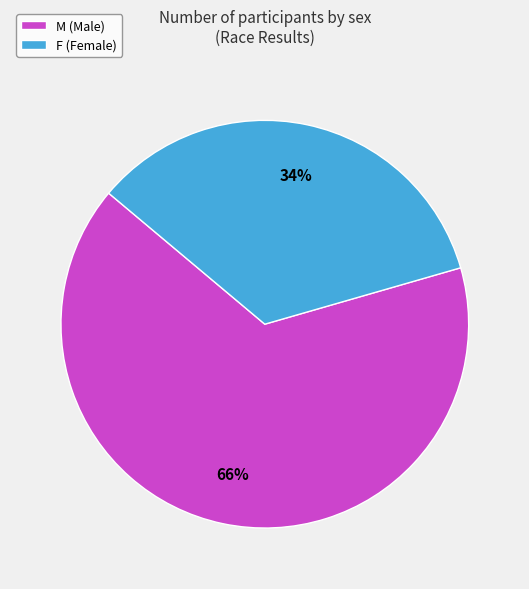

Is it true that F is 28% of the pie?

False